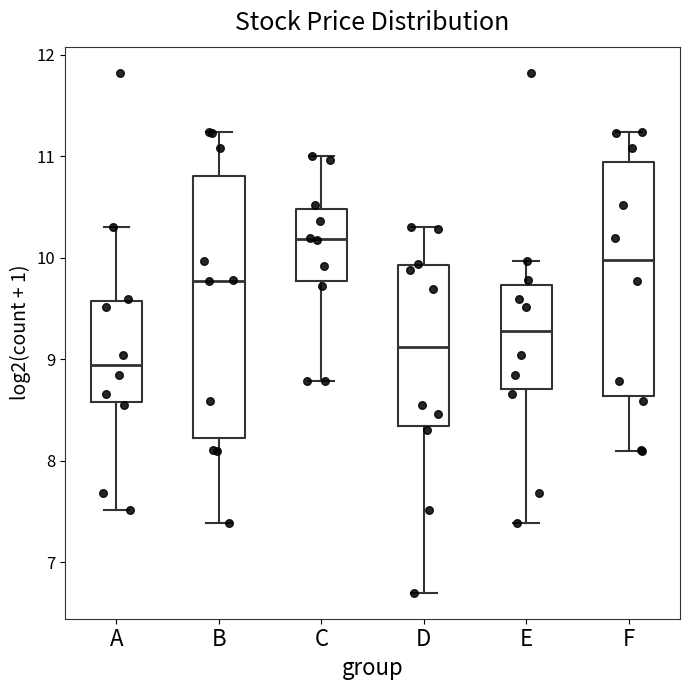

Reading left to right, read every box against the y-axis: the position of its median line, the range the box covers, and the ends of its whiskers. The values are not printed on the chart, so give them approximately, as read against the axis.

A: median 8.9, box 8.6 to 9.6, whiskers 7.5 to 10.3
B: median 9.8, box 8.2 to 10.8, whiskers 7.4 to 11.2
C: median 10.2, box 9.8 to 10.5, whiskers 8.8 to 11.0
D: median 9.1, box 8.3 to 9.9, whiskers 6.7 to 10.3
E: median 9.3, box 8.7 to 9.7, whiskers 7.4 to 10.0
F: median 10.0, box 8.6 to 10.9, whiskers 8.1 to 11.2